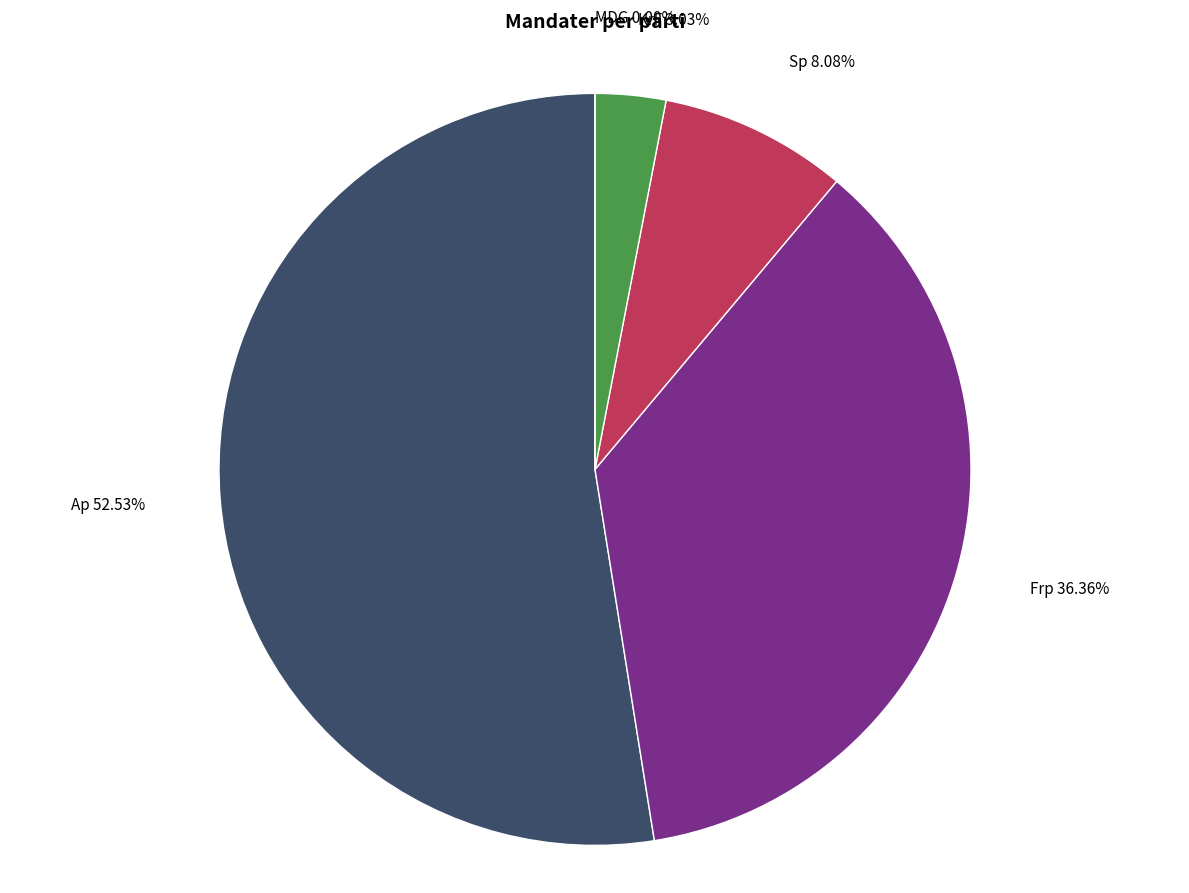

To the nearest percent, what is the difference between the largest and smallest slice percentages?

53%